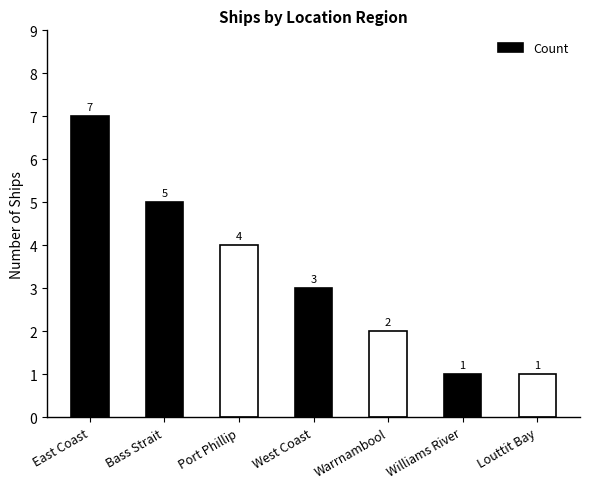

The value at Williams River is 1. True or false?

True